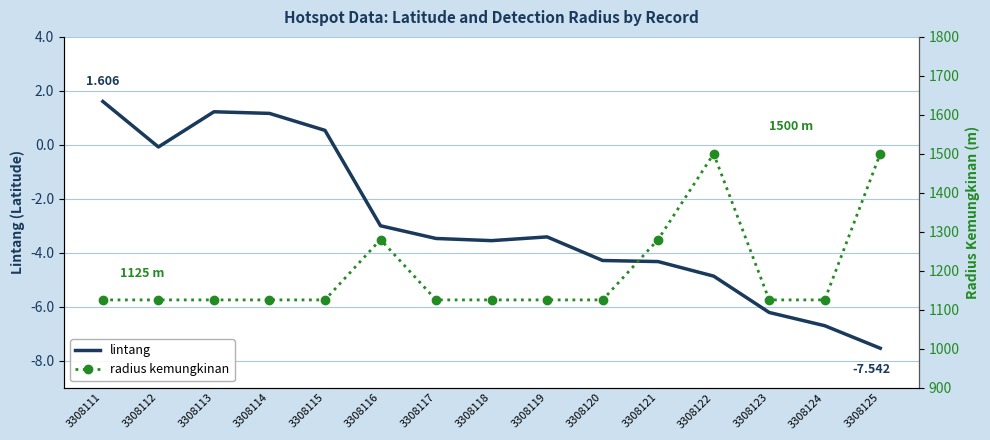

Reading right to left, list all the values displayed in this chart.

lintang: 3308125=-7.5	3308124=-6.7	3308123=-6.2	3308122=-4.9	3308121=-4.3	3308120=-4.3	3308119=-3.4	3308118=-3.6	3308117=-3.5	3308116=-3.0	3308115=0.5	3308114=1.2	3308113=1.2	3308112=-0.1	3308111=1.6
radius kemungkinan: 3308125=1500.0	3308124=1125.0	3308123=1125.0	3308122=1500.0	3308121=1280.0	3308120=1125.0	3308119=1125.0	3308118=1125.0	3308117=1125.0	3308116=1280.0	3308115=1125.0	3308114=1125.0	3308113=1125.0	3308112=1125.0	3308111=1125.0